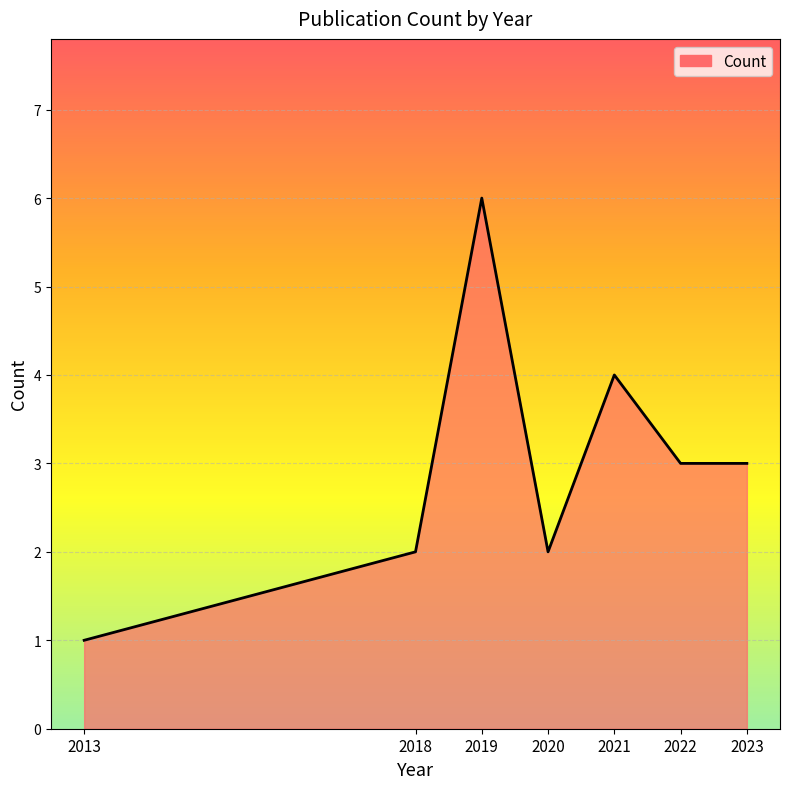

What is the change in value from 2019 to 2020?

-4